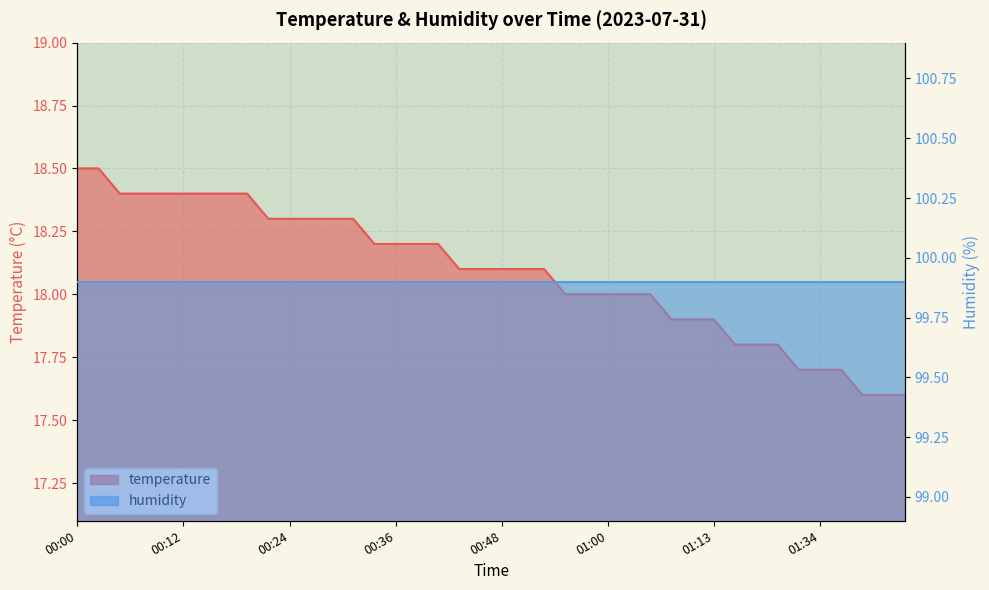

Approximately how many times larger is the value at 00:05 compared to 00:09?

1.0